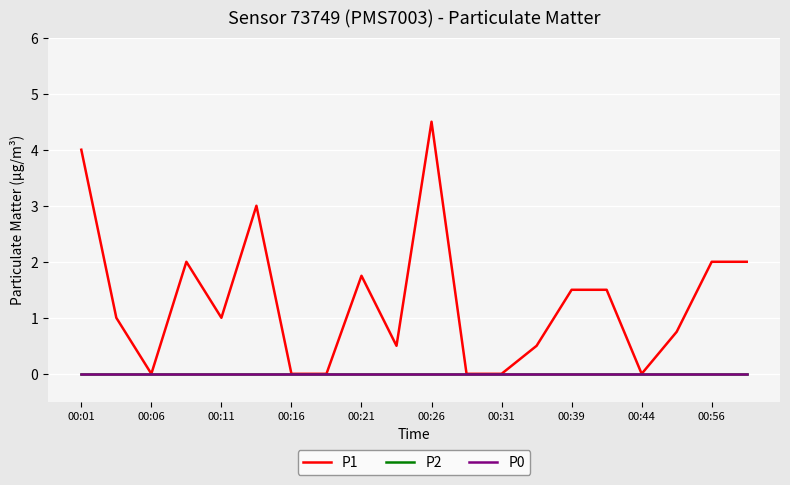

Is this an area chart (filled region under the line)?

No